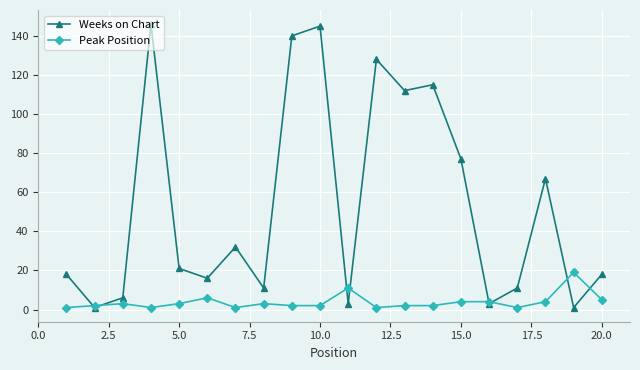

Which series has the largest total across all categories?

Weeks on Chart